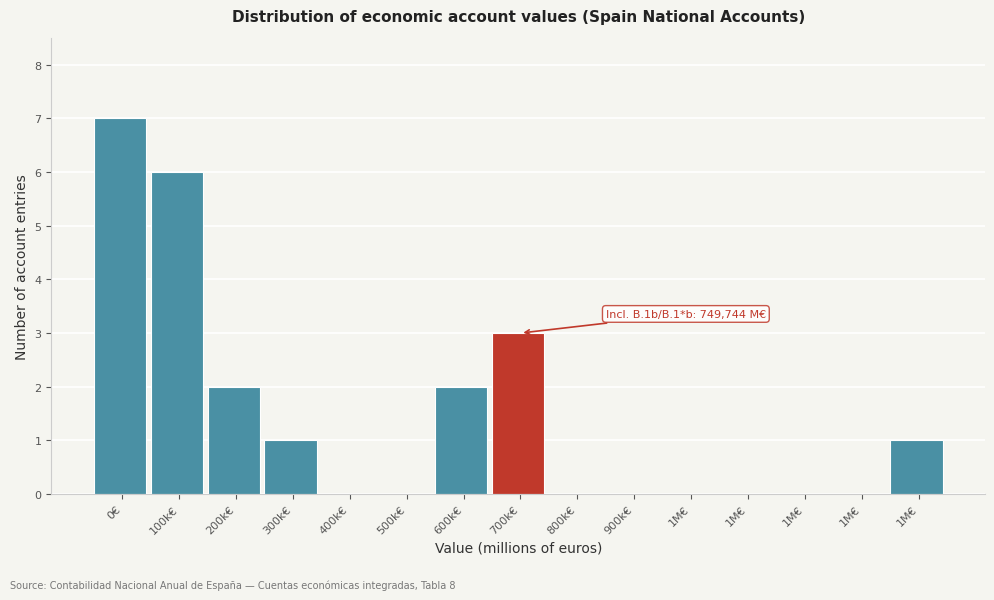

How many distinct data groups are displayed?

1